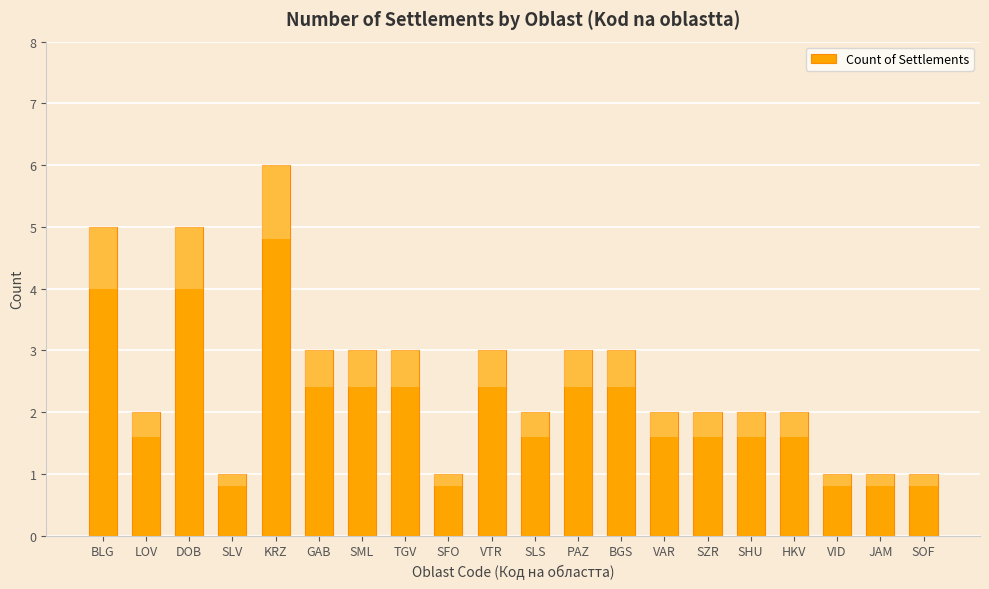

What is the label of the 9th bar from the right?

PAZ